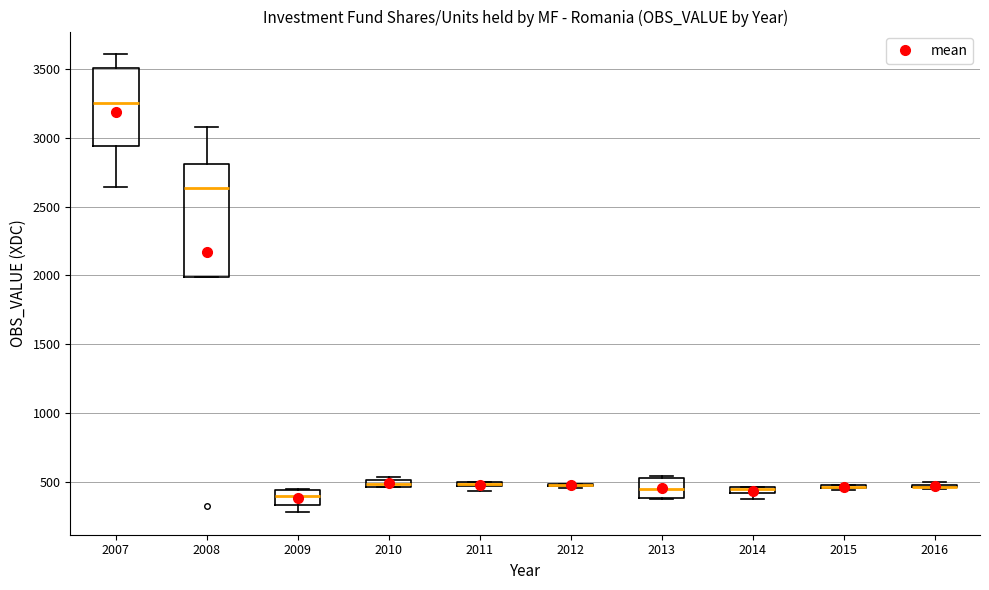

Where is the lower edge of the box at x = 2009 on the y-axis? The values are not printed on the chart, so give them approximately, as read against the axis.

350